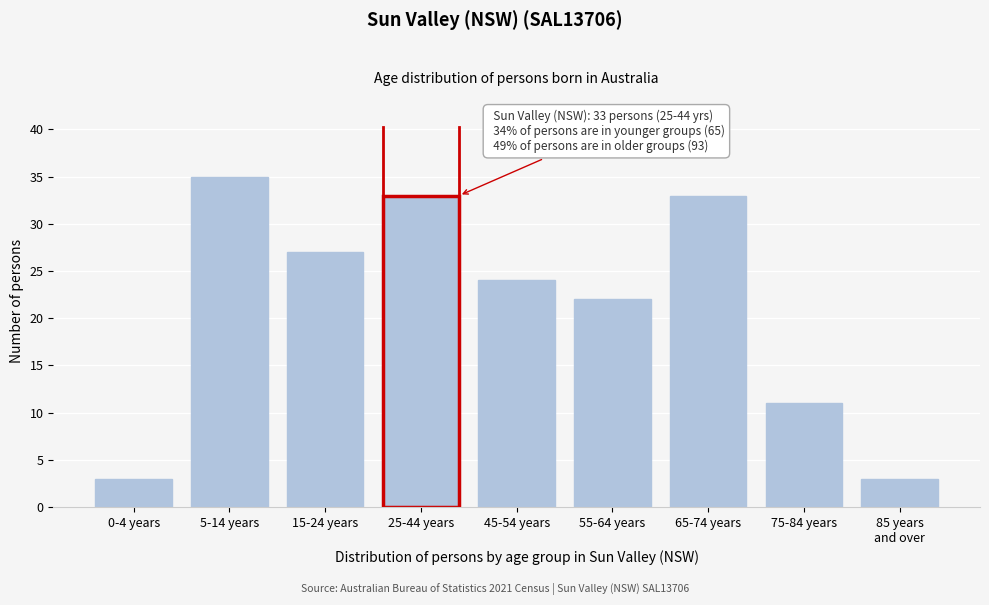

Reading left to right, list all the values displayed in this chart.

3	35	27	33	24	22	33	11	3